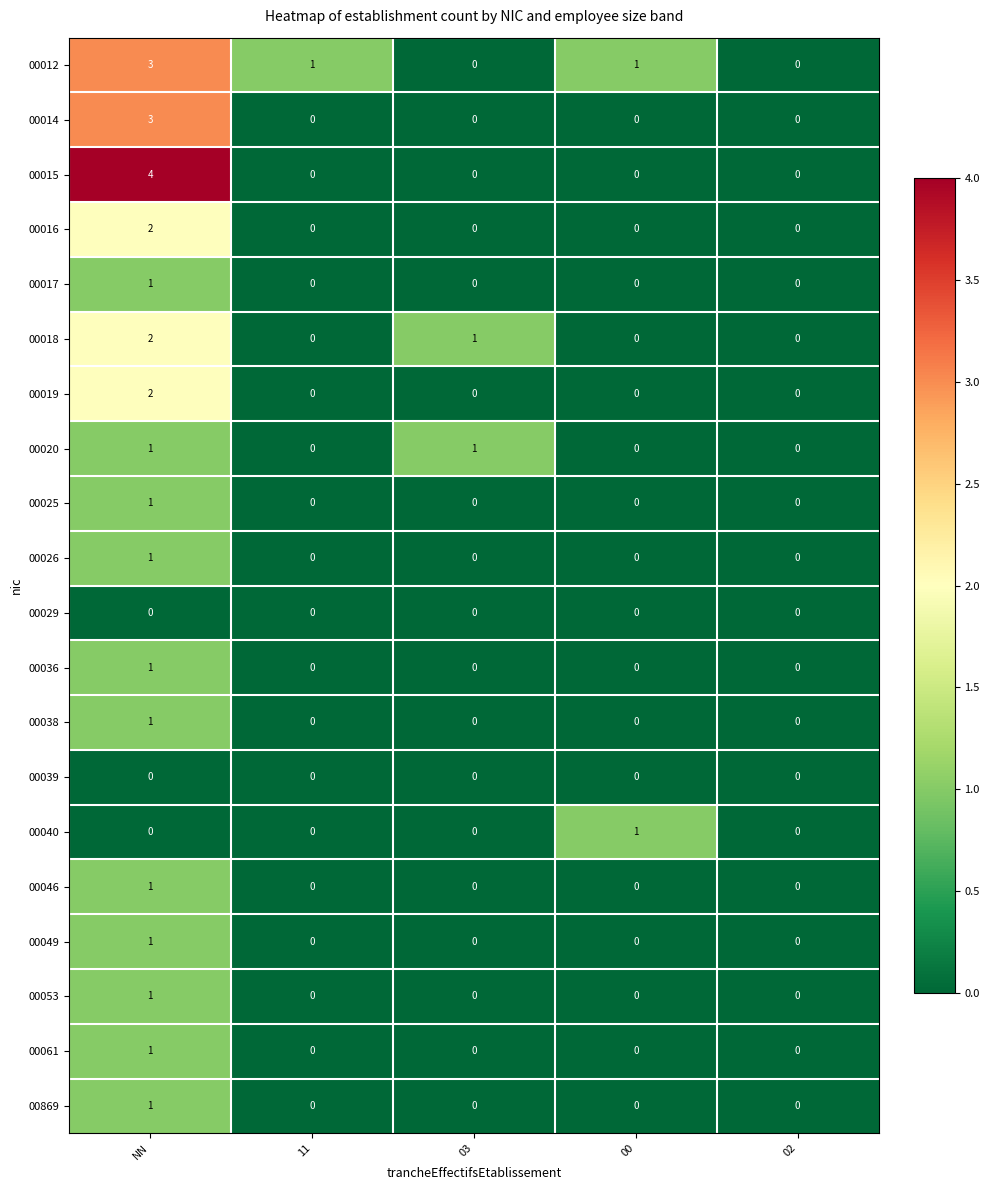

Which category has the highest value in the 00053 series?

NN